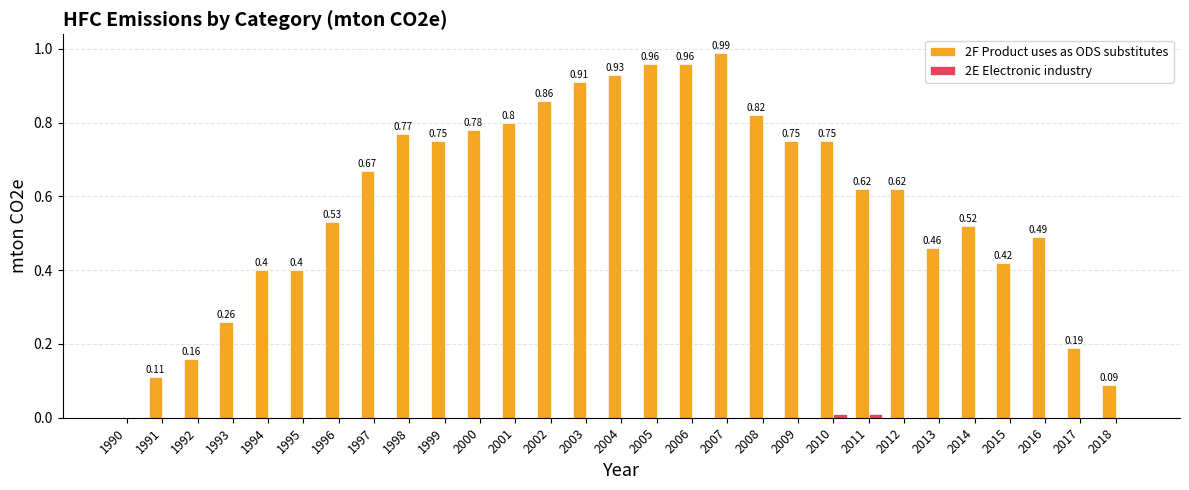

Which series has the largest total across all categories?

2F Product uses as ODS substitutes